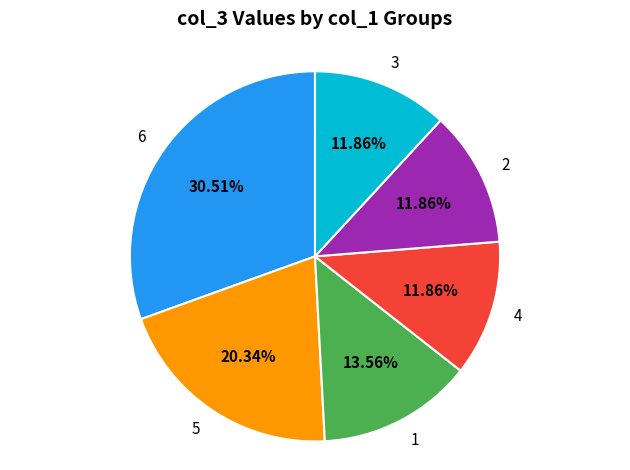

Is the sum of 2 and 3 greater than half?

No